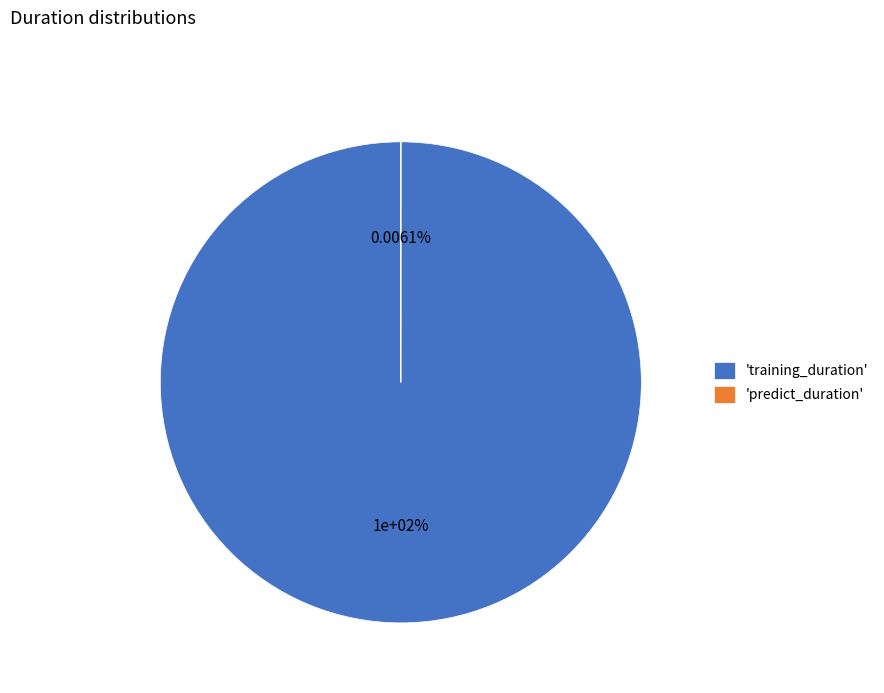

Is it true that predict_duration is 1% of the pie?

False